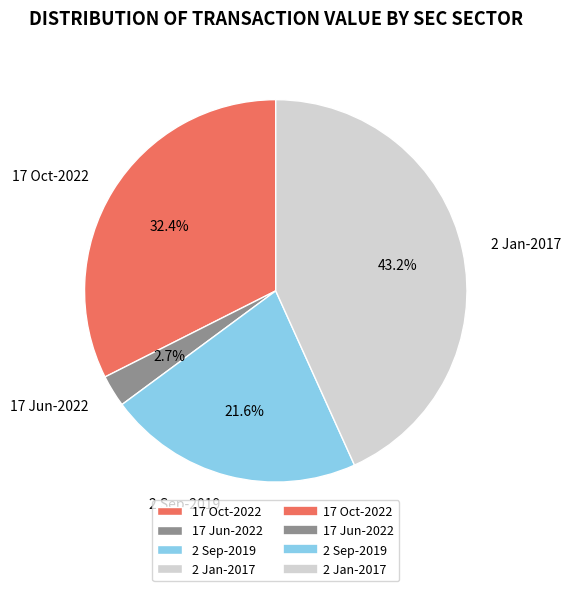

Is 17 Jun-2022 the majority of the pie?

No